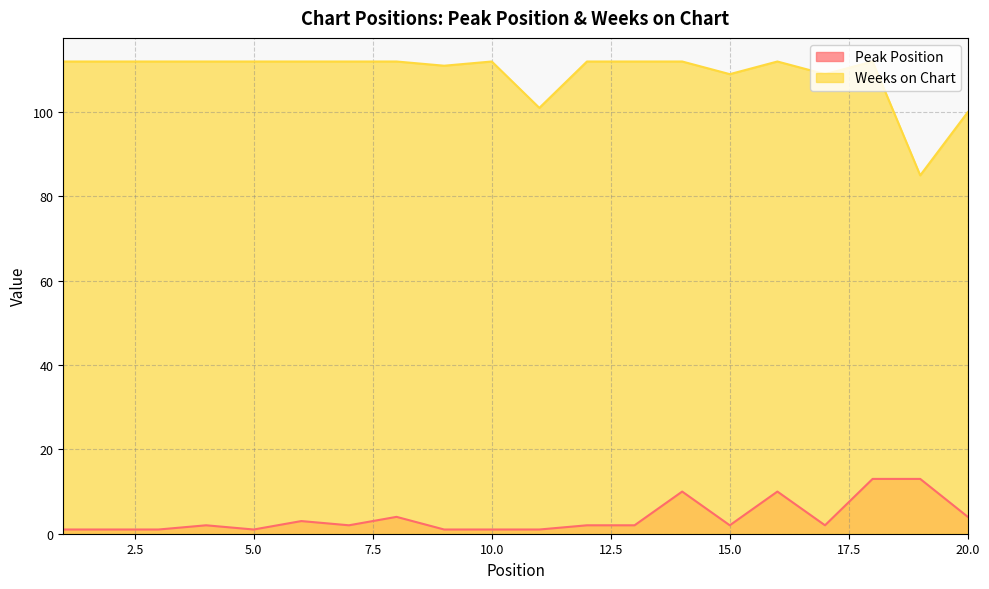

The Weeks on Chart series shows 101 at 11. True or false?

True